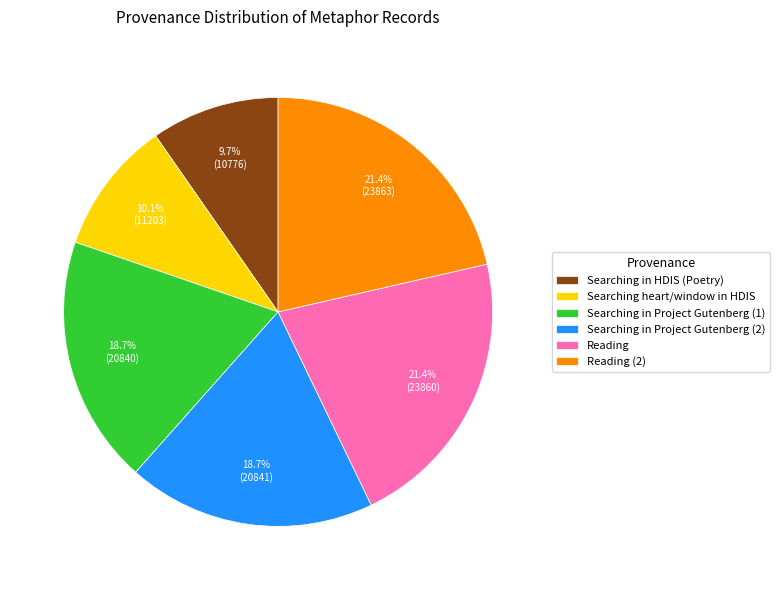

Does any single category account for the majority?

No